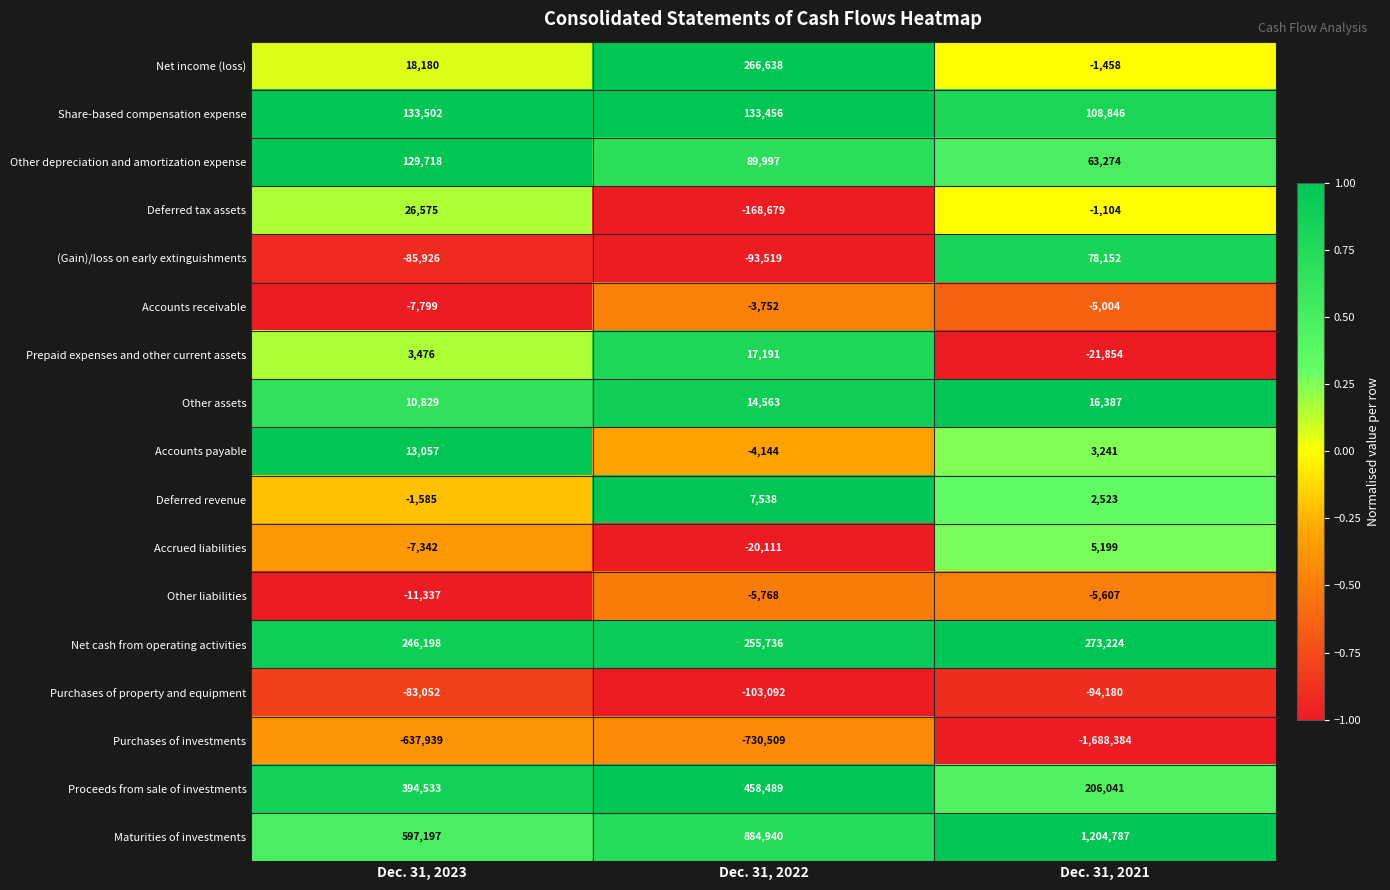

List the series in order of their peak value, lowest first.

Purchases of investments, Purchases of property and equipment, Other liabilities, Accounts receivable, Accrued liabilities, Deferred revenue, Accounts payable, Other assets, Prepaid expenses and other current assets, Deferred tax assets, (Gain)/loss on early extinguishments, Other depreciation and amortization expense, Share-based compensation expense, Net income (loss), Net cash from operating activities, Proceeds from sale of investments, Maturities of investments